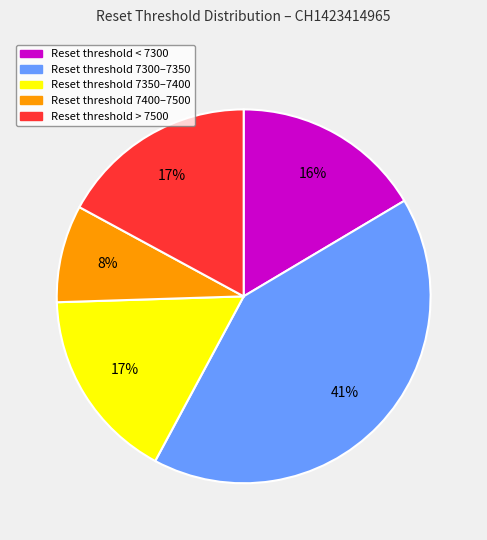

To the nearest percent, what portion does Reset threshold 7350–7400 represent?

17%